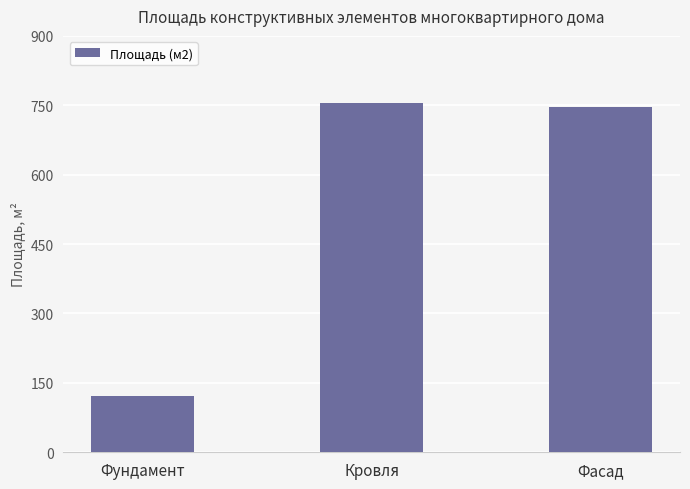

Which label corresponds to the largest value in the chart?

Кровля